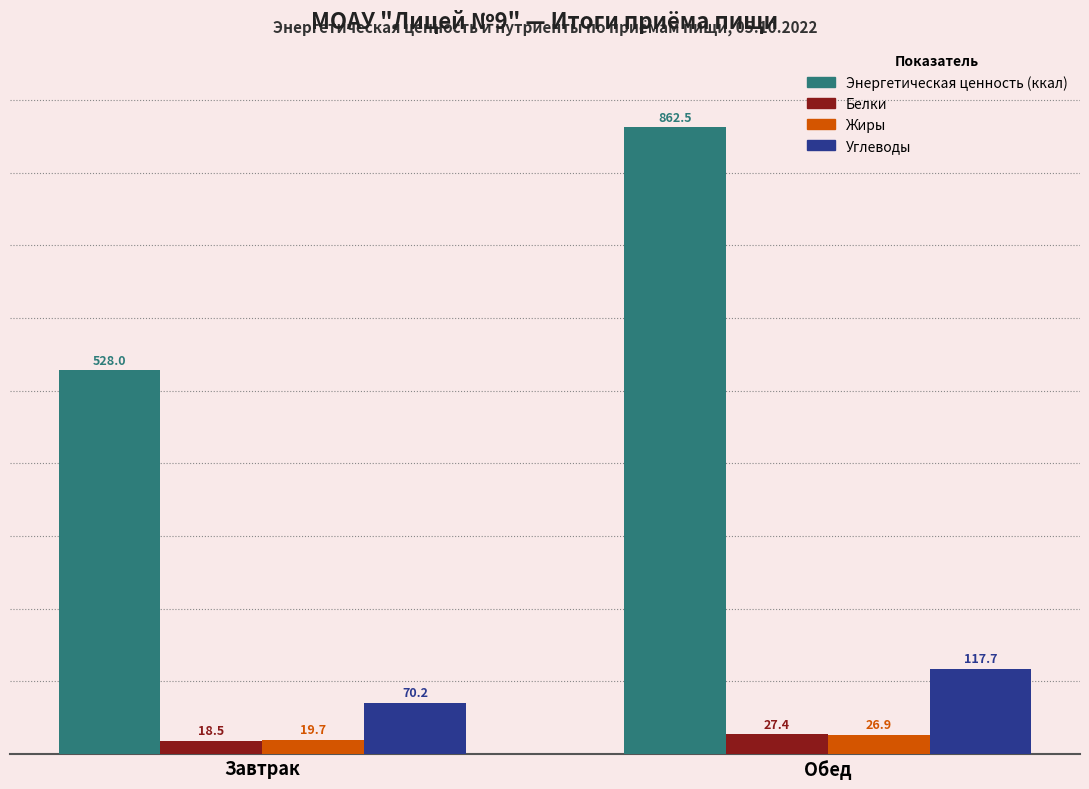

Between Завтрак and Обед, which series saw the biggest shift?

Энергетическая ценность (ккал)